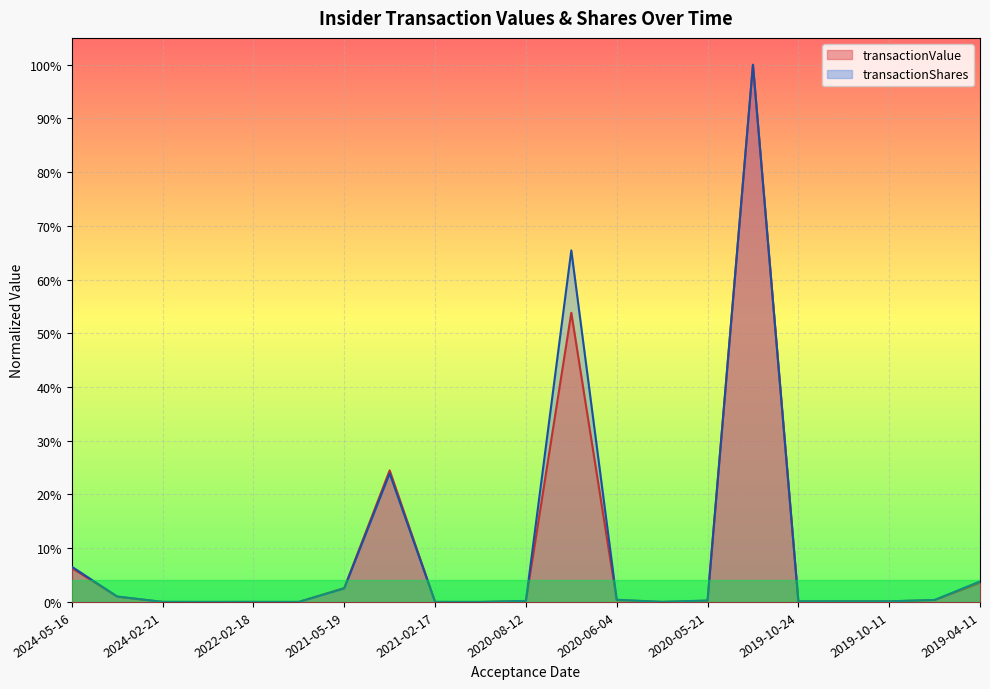

List the series in order of their peak value, highest first.

transactionValue, transactionShares